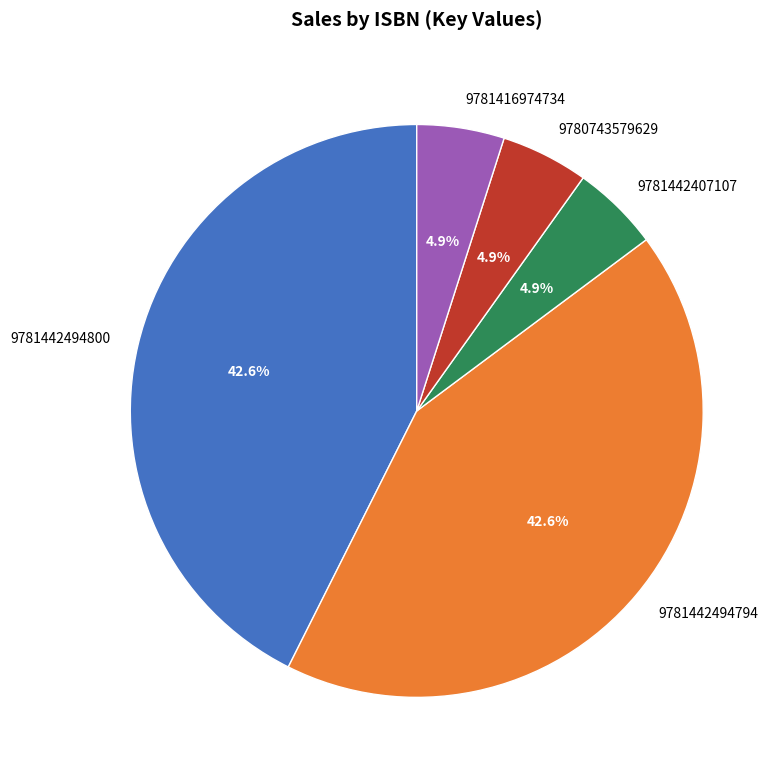

How many slices are in this pie chart?

5